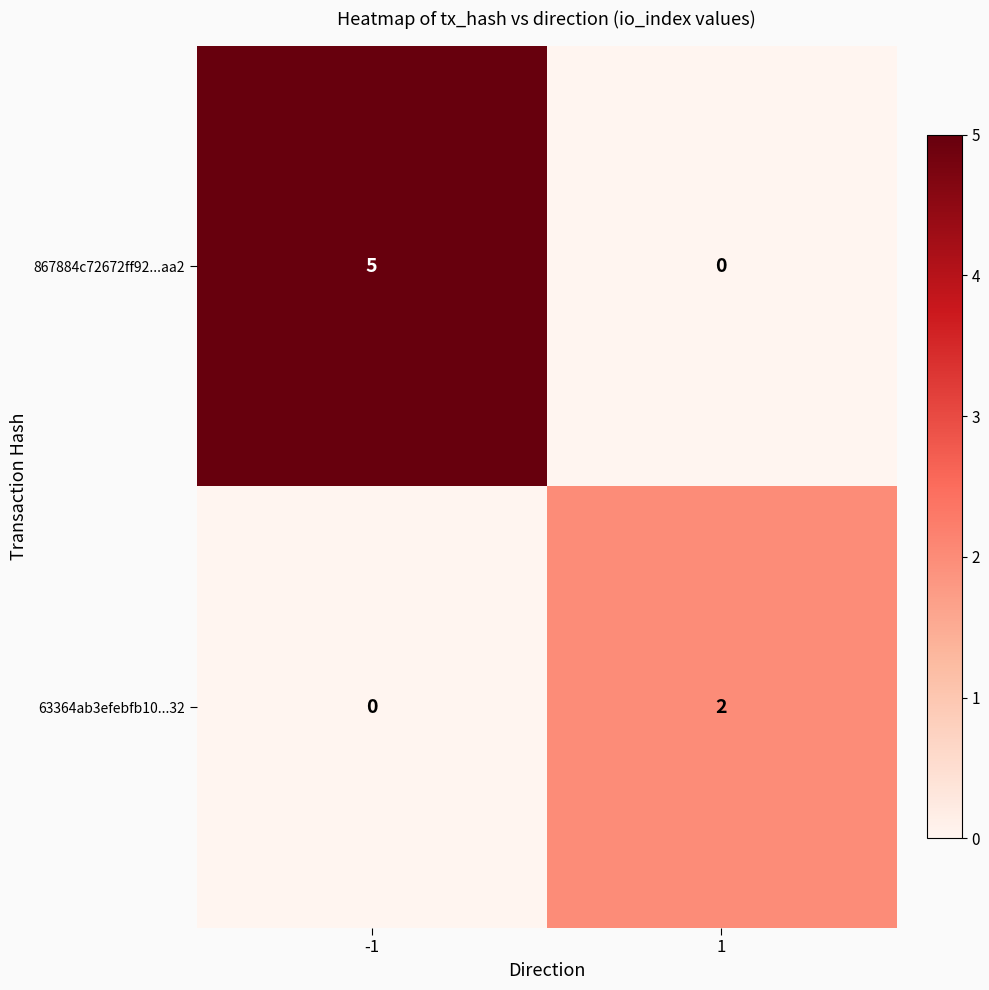

Which series has the widest spread of values?

867884c72672ff92...aa2